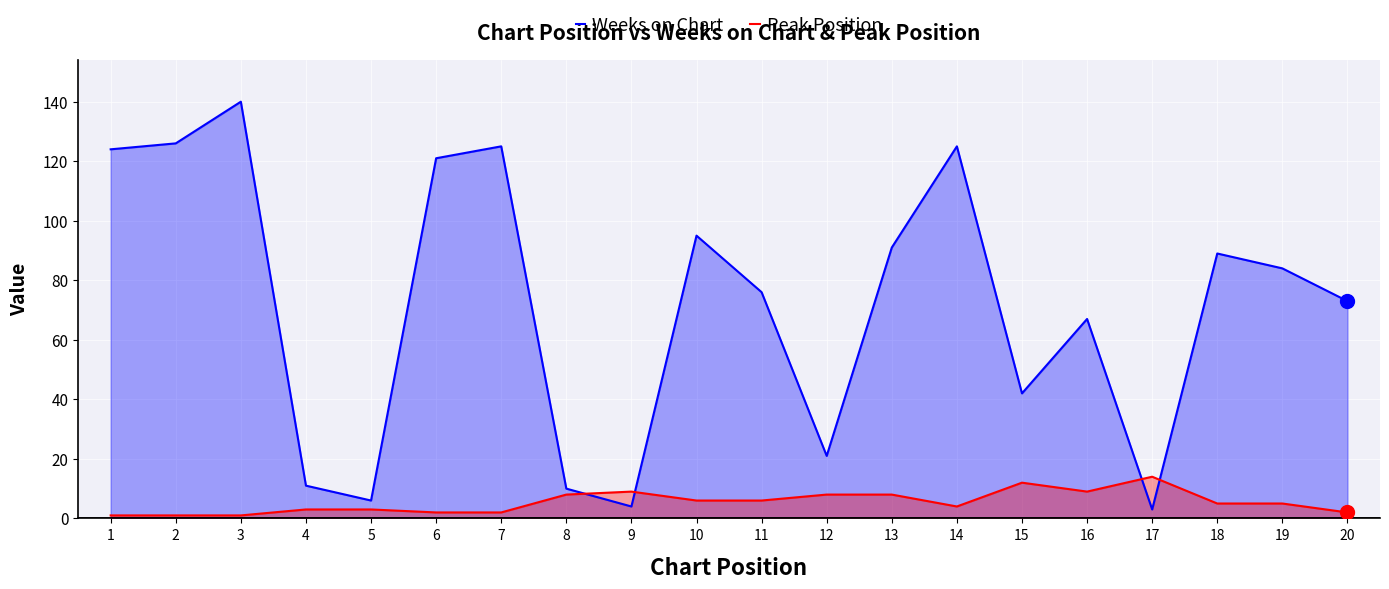

At which category is the sum across all series the highest?

3